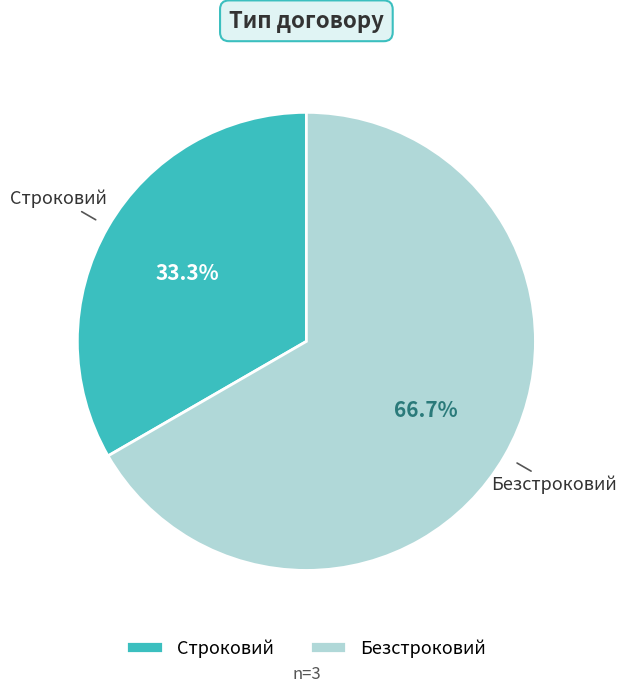

Is it true that Безстроковий is 72% of the pie?

False